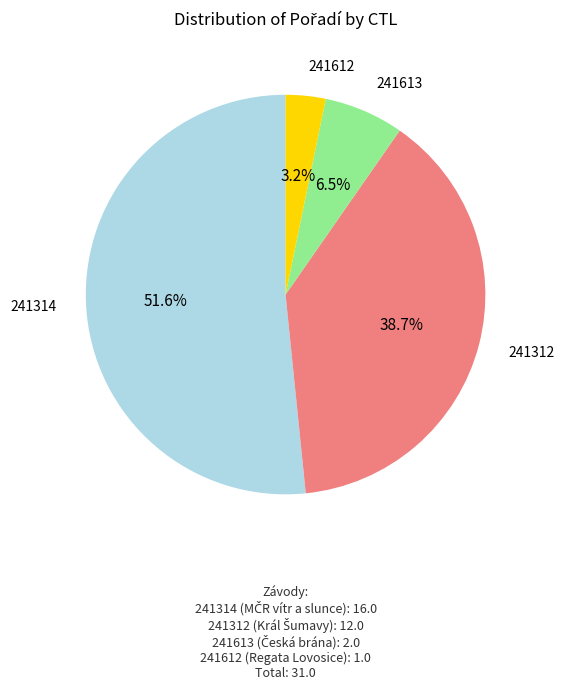

Count the number of slices in the pie.

4